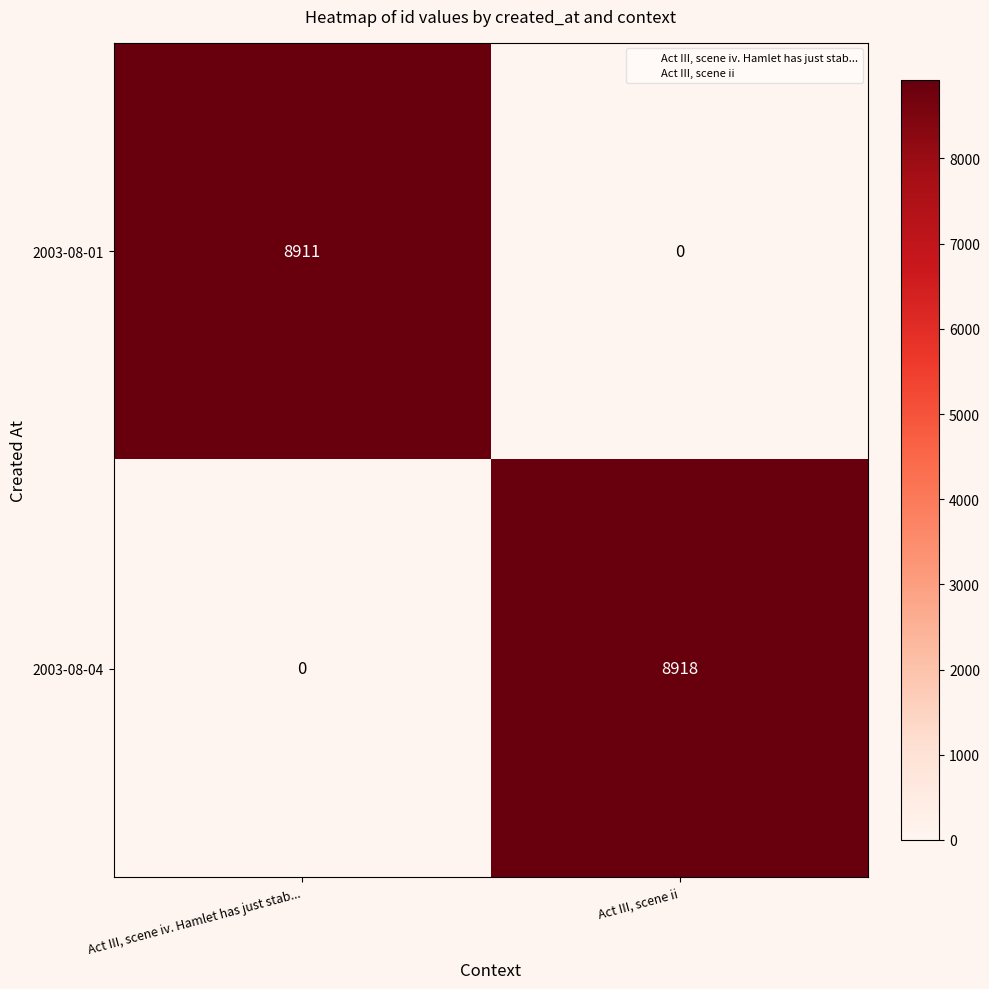

What is the total value across all series at Act III, scene ii?

8918